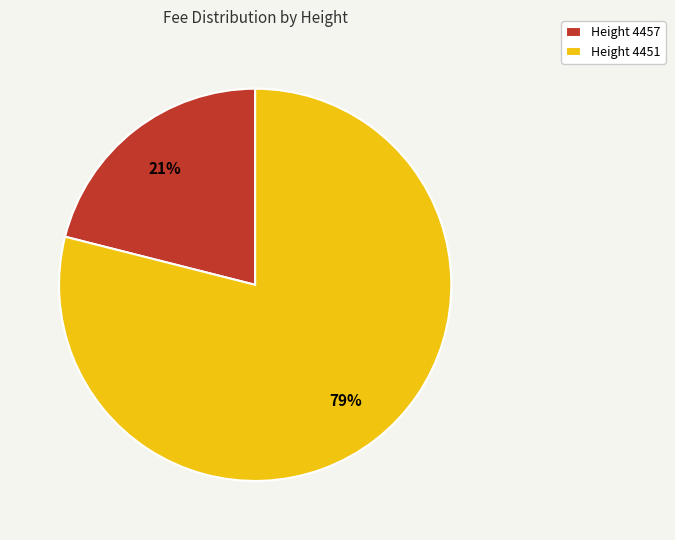

To the nearest percent, what is the difference between the largest and smallest slice percentages?

58%